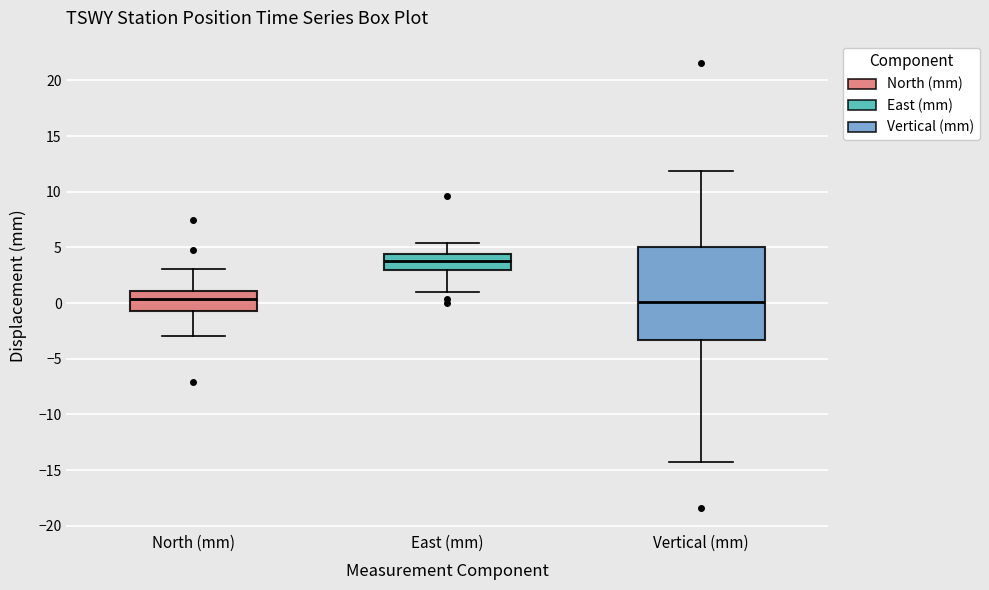

Reading left to right, read every box against the y-axis: the position of its median line, the range the box covers, and the ends of its whiskers. The values are not printed on the chart, so give them approximately, as read against the axis.

North (mm): median 0.5, box -0.5 to 1.0, whiskers -3.0 to 3.0
East (mm): median 4.0, box 3.0 to 4.5, whiskers 1.0 to 5.5
Vertical (mm): median 0.0, box -3.5 to 5.0, whiskers -14.5 to 12.0